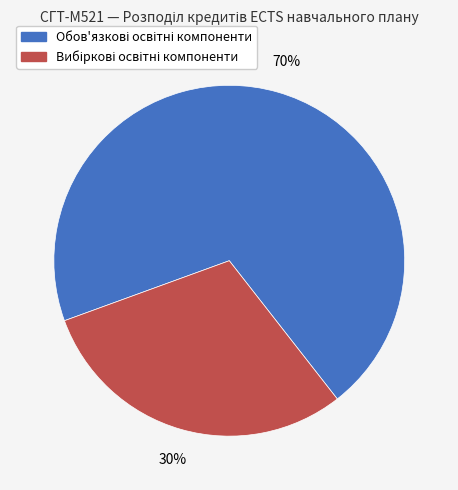

To the nearest percent, what is the average slice percentage?

50%